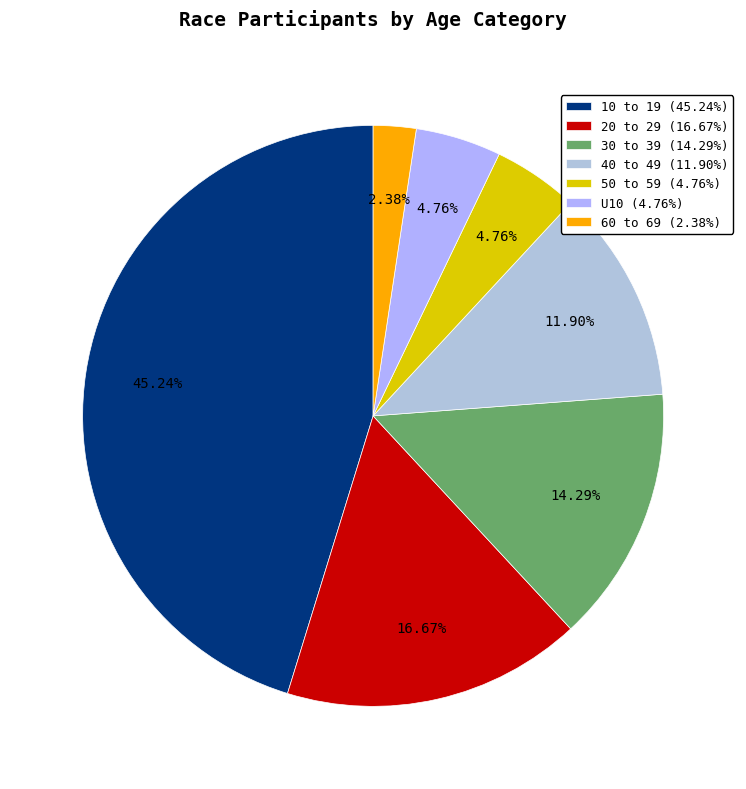

How many segments does this pie chart have?

7